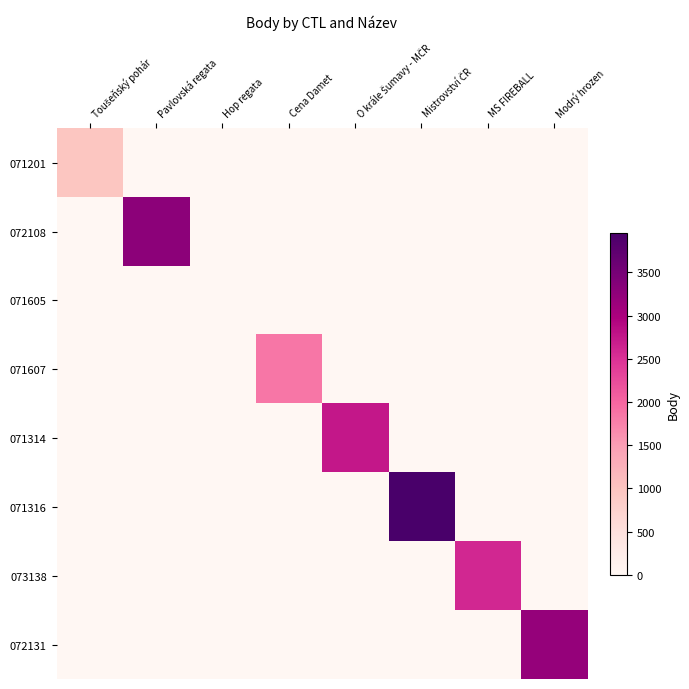

Between Pavlovská regata and Hop regata, which series saw the biggest shift?

072108